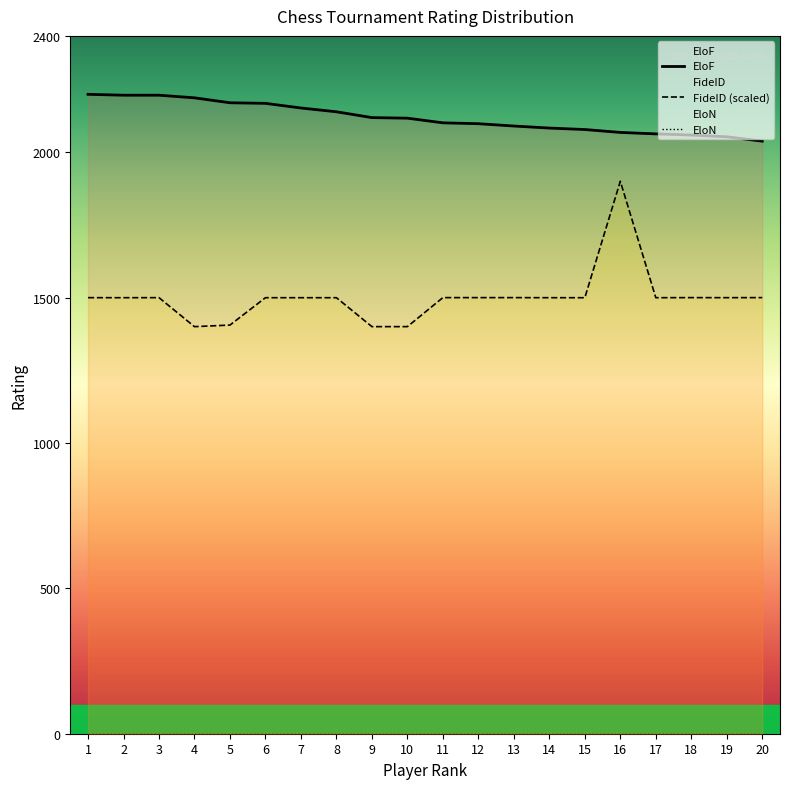

Which series has the largest range (max minus min)?

FideID_scaled